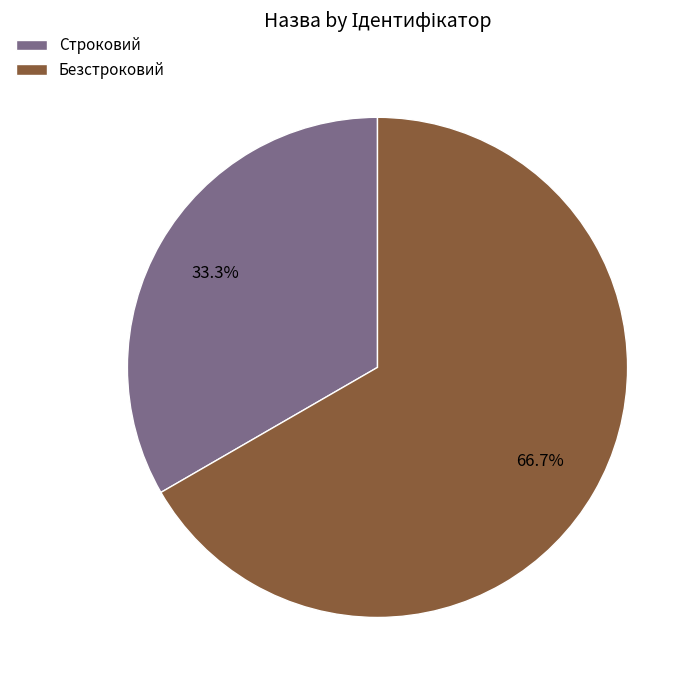

To the nearest percent, what percentage of the pie is Безстроковий?

67%